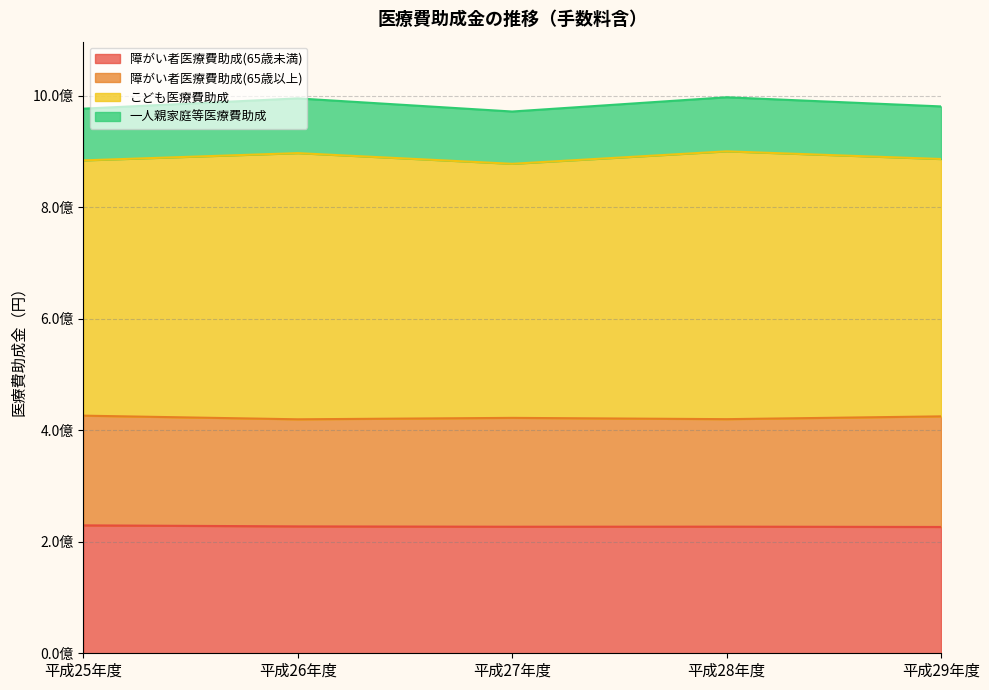

True or false: 障がい者医療費助成(65歳未満) and こども医療費助成 intersect in this chart.

False